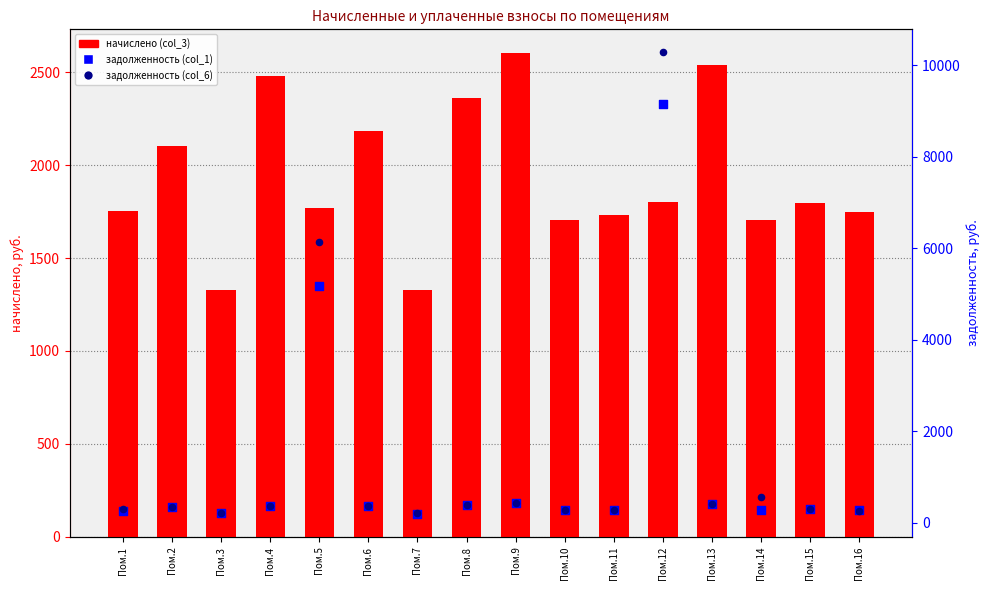

Which series reaches the maximum Y coordinate?

задолженность (col_6)